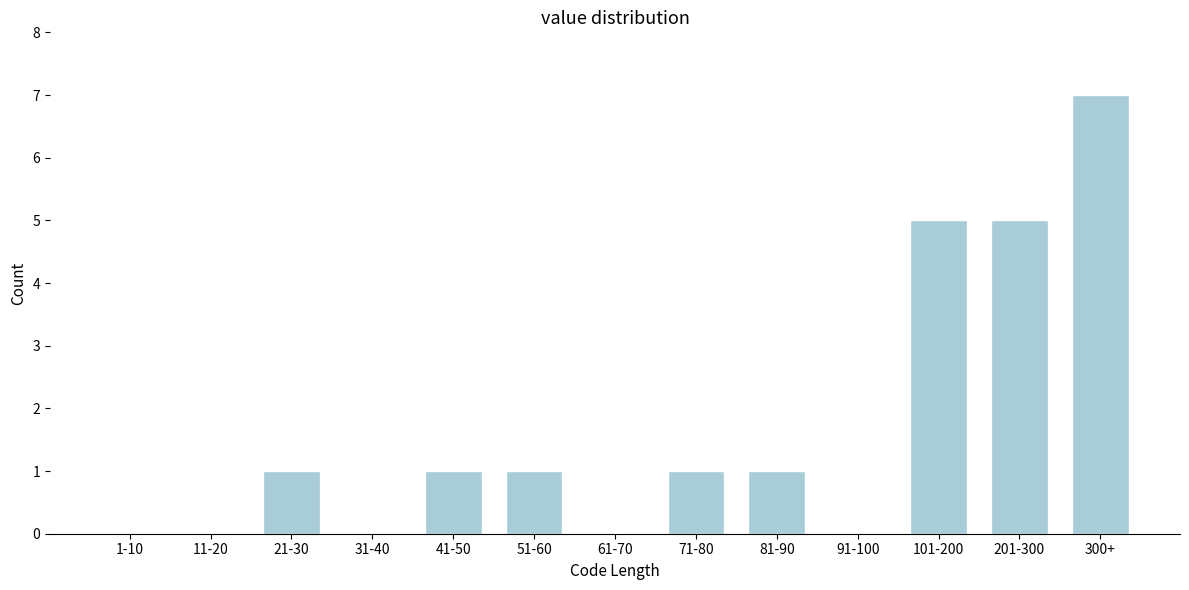

Reading right to left, list all the values displayed in this chart.

300+=7	201-300=5	101-200=5	91-100=0	81-90=1	71-80=1	61-70=0	51-60=1	41-50=1	31-40=0	21-30=1	11-20=0	1-10=0